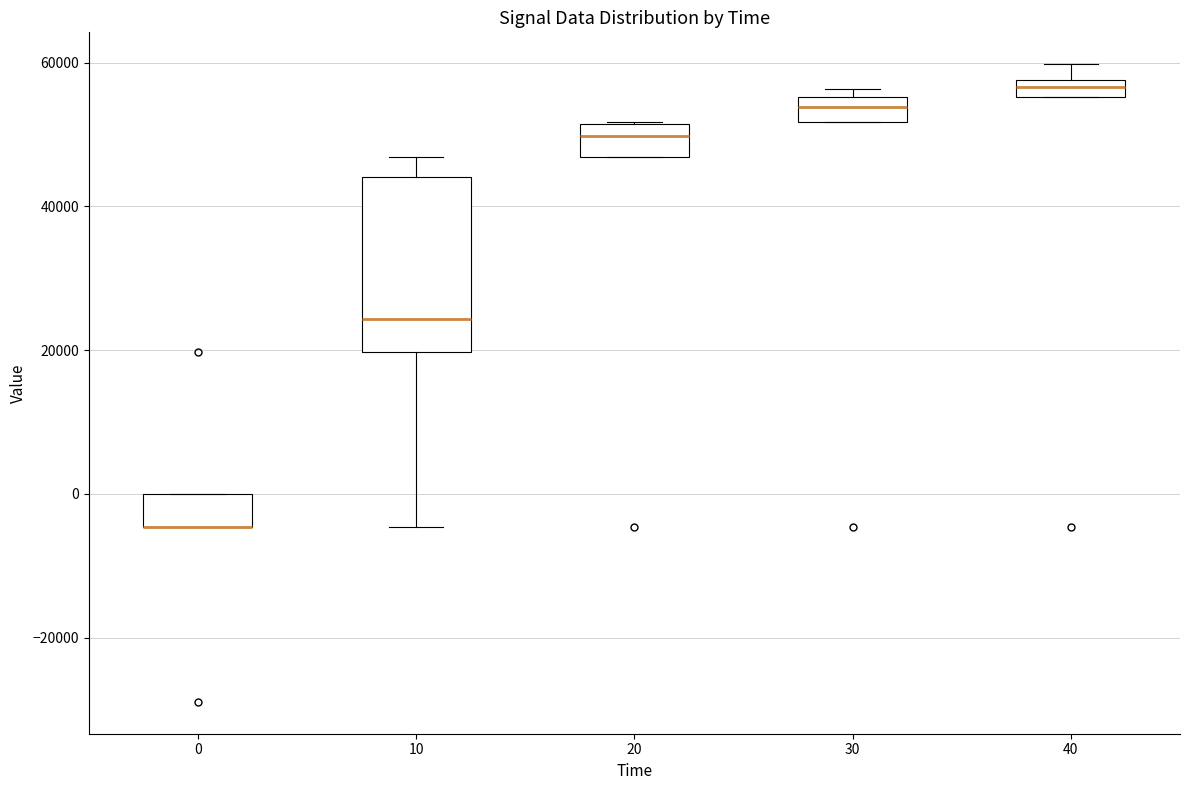

Comparing the boxes themselves (not the whiskers), which one is the tallest?

10